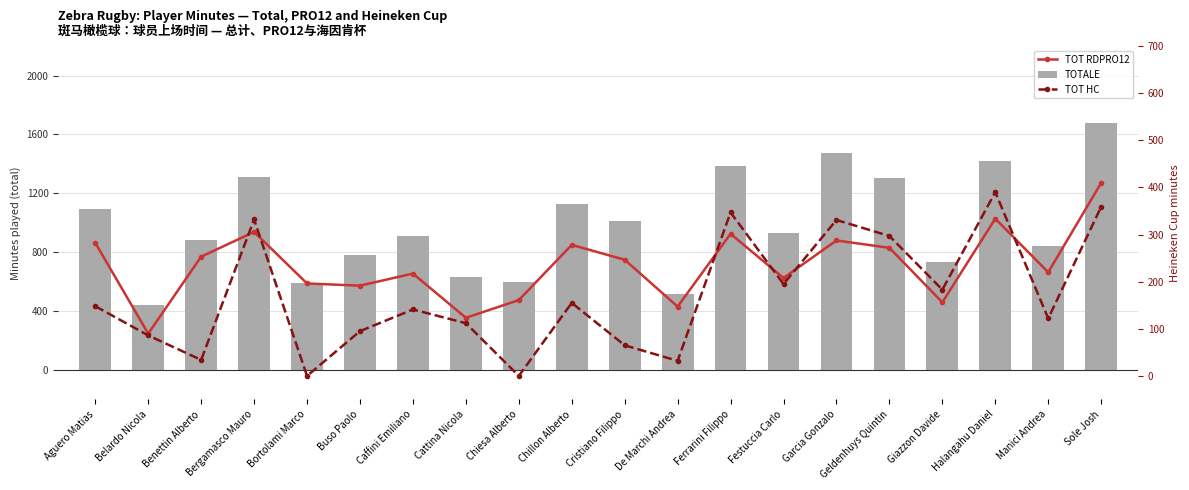

What is the sum of all TOT RDPRO12 values?

14178